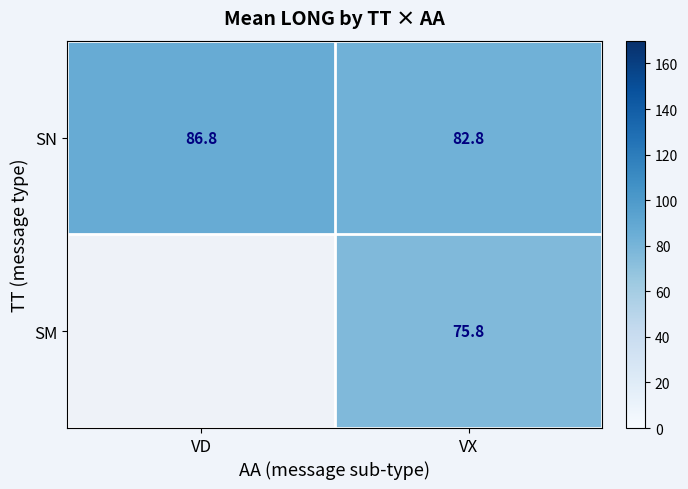

What is the difference between the maximum and minimum values in the SN series?

4.0